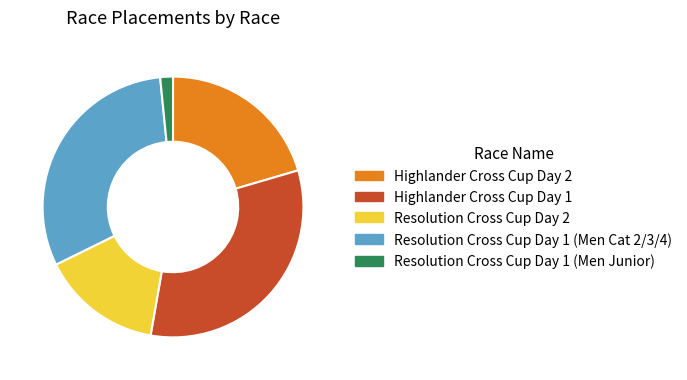

Do Highlander Cross Cup Day 2 and Resolution Cross Cup Day 1 (Men Junior) together represent more than half of the pie?

No